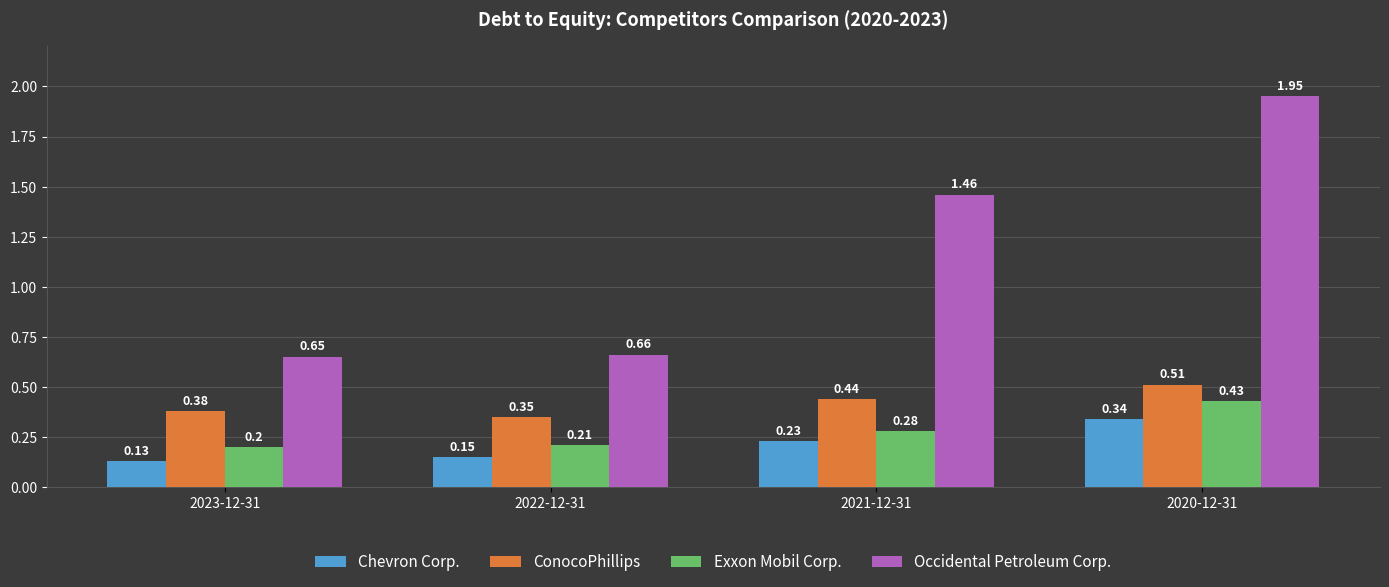

The Chevron Corp. series shows 0.1 at 2021-12-31. True or false?

False